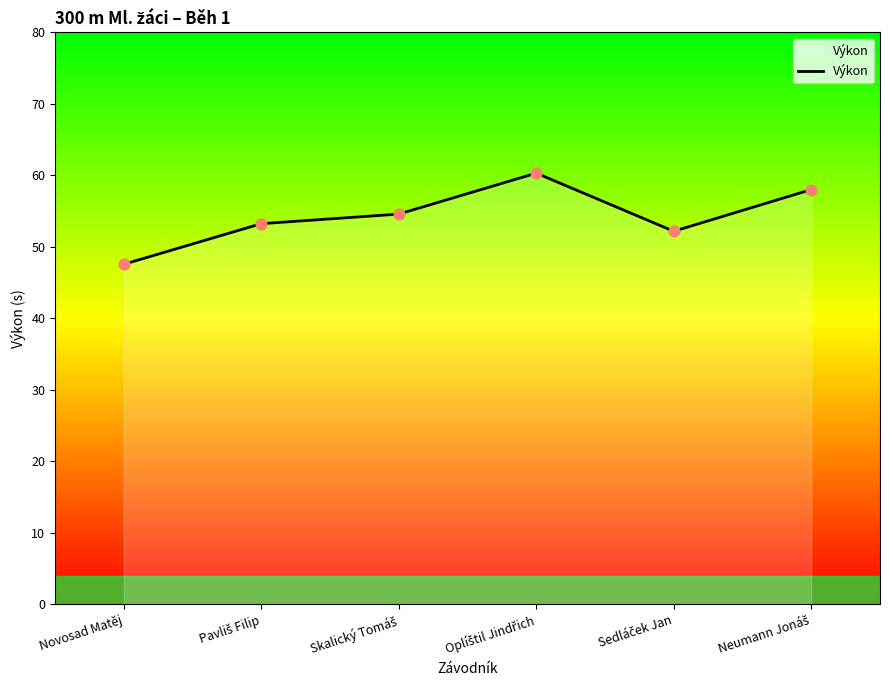

What is the maximum value shown in the chart?

60.3